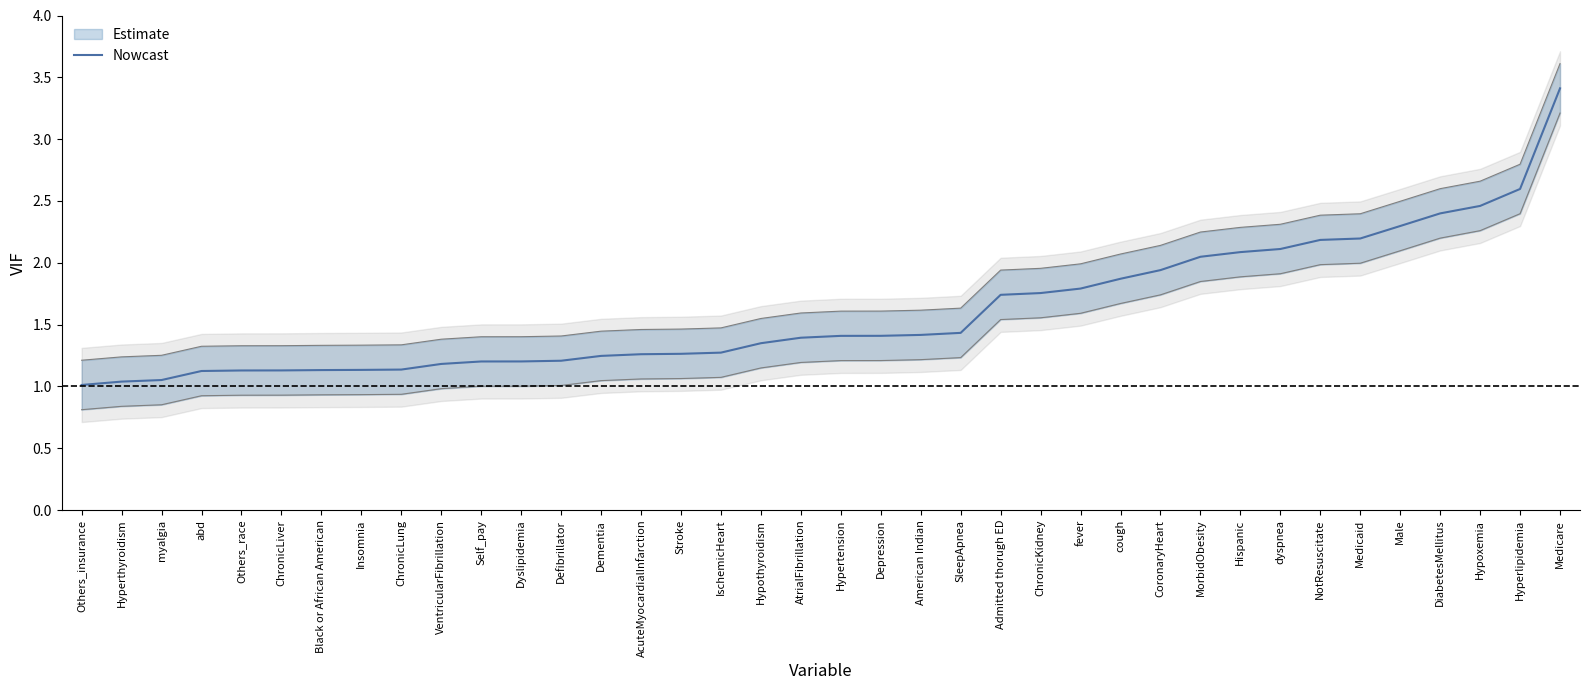

List the labels in order of value, largest first.

Medicare, Hyperlipidemia, Hypoxemia, DiabetesMellitus, Male, Medicaid, NotResuscitate, dyspnea, Hispanic, MorbidObesity, CoronaryHeart, cough, fever, ChronicKidney, Admitted thorugh ED, SleepApnea, American Indian, Depression, Hypertension, AtrialFibrillation, Hypothyroidism, IschemicHeart, Stroke, AcuteMyocardialInfarction, Dementia, Defibrillator, Dyslipidemia, Self_pay, VentricularFibrillation, ChronicLung, Insomnia, Black or African American, ChronicLiver, Others_race, abd, myalgia, Hyperthyroidism, Others_insurance